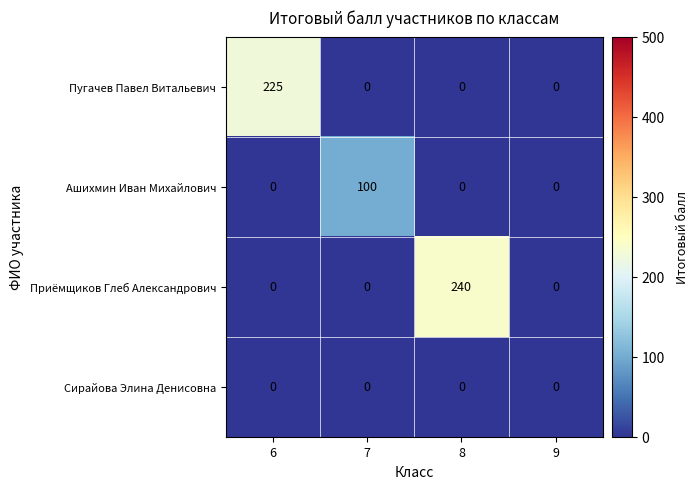

What is the greatest value displayed?

240